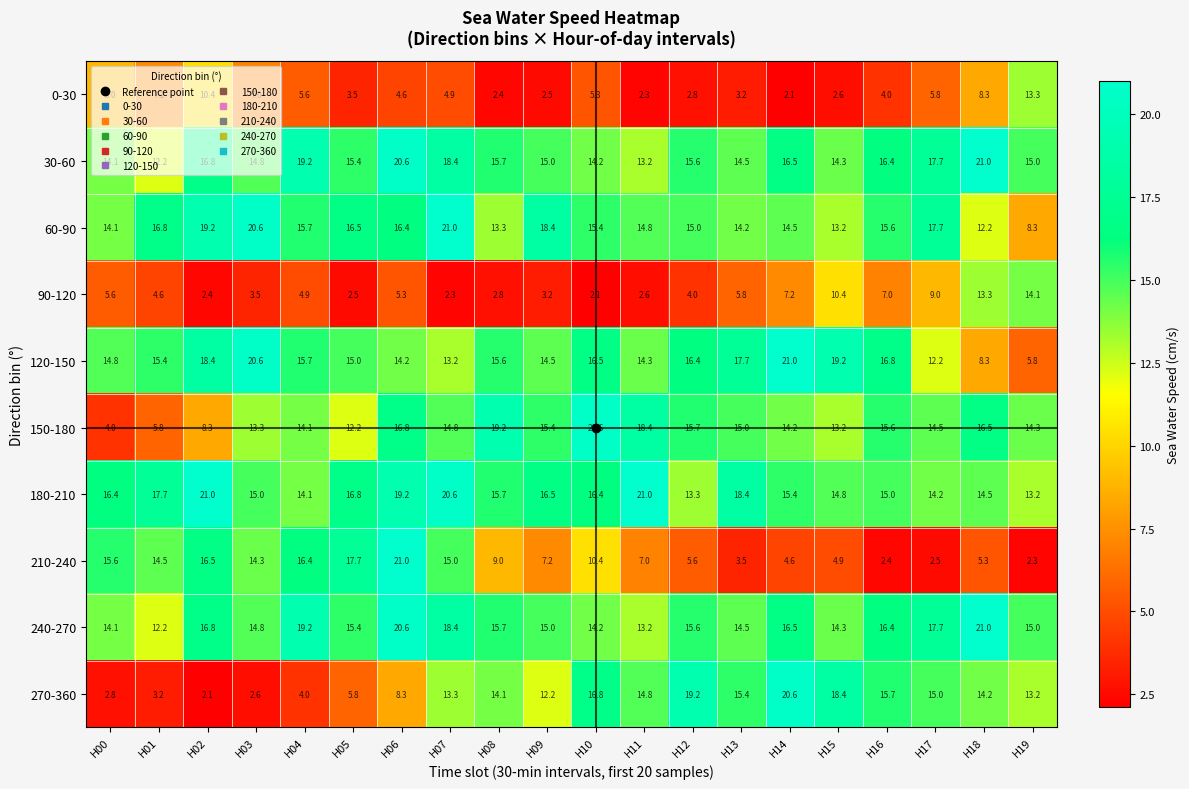

Which series has the largest total across all categories?

180-210